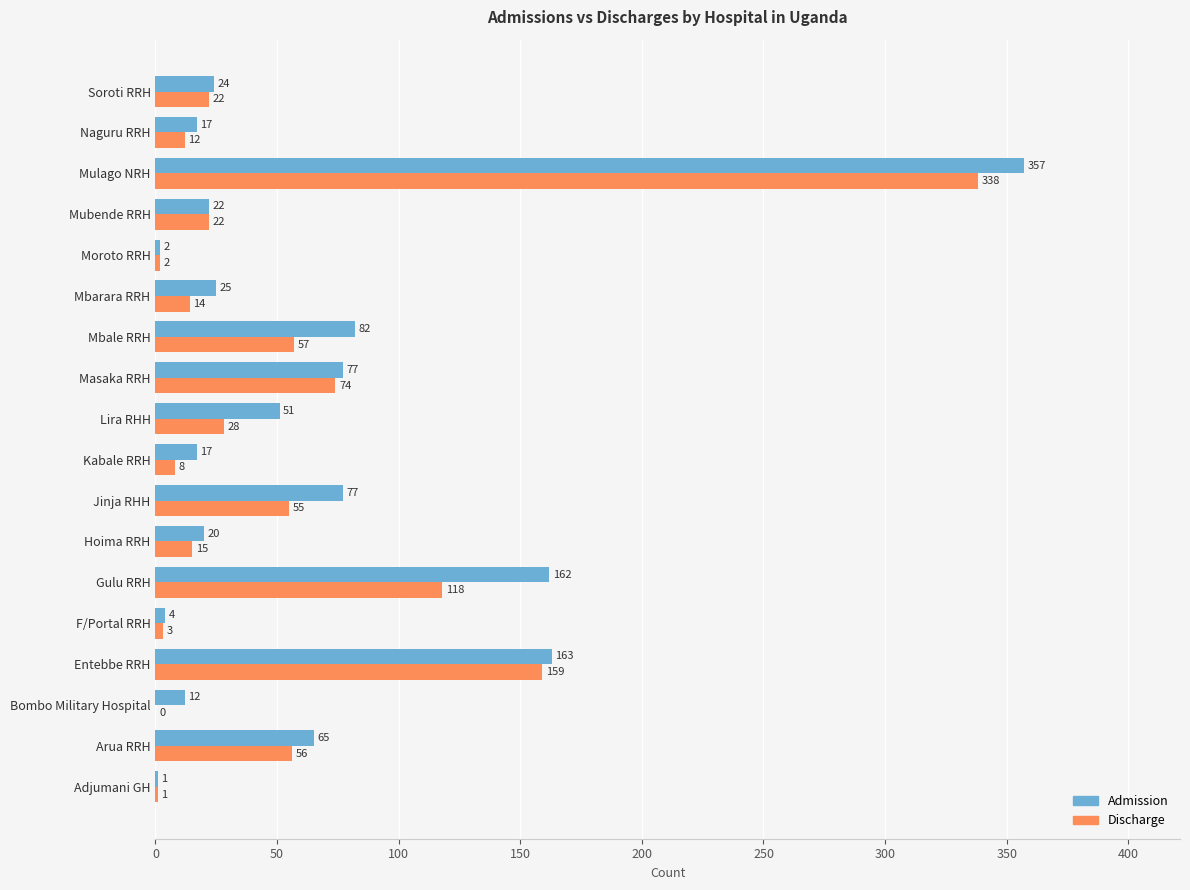

The Admission series shows 20 at Hoima RRH. True or false?

True